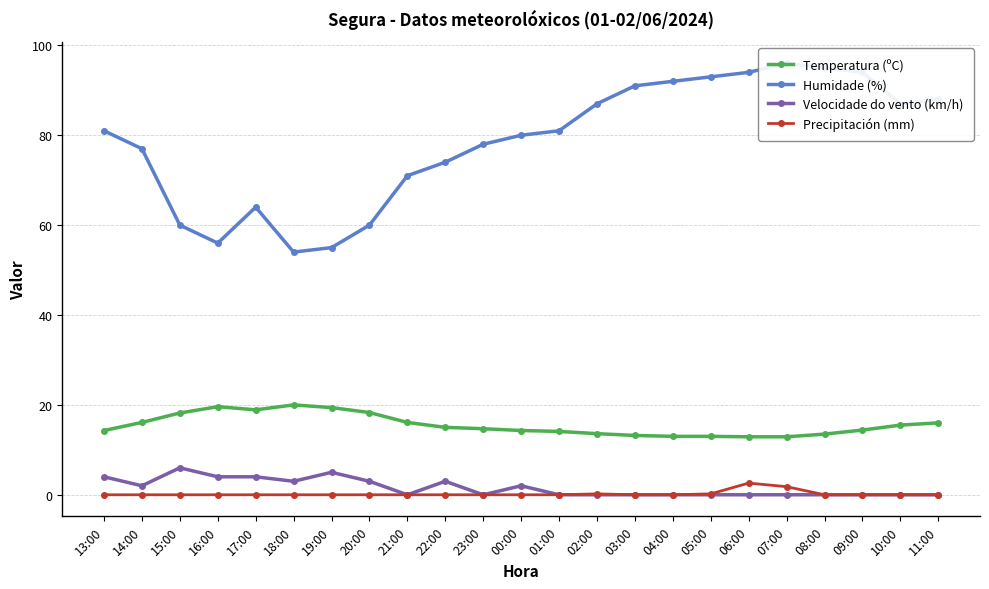

Where is Temperatura (ºC) nearest to the value 16?

11:00